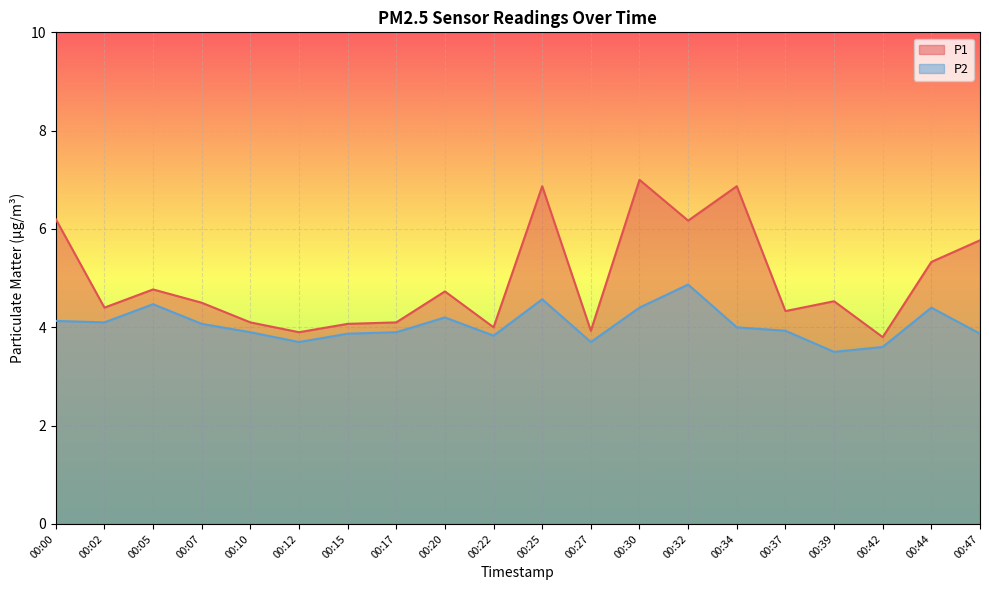

Which category has the lowest value in the P2 series?

00:39